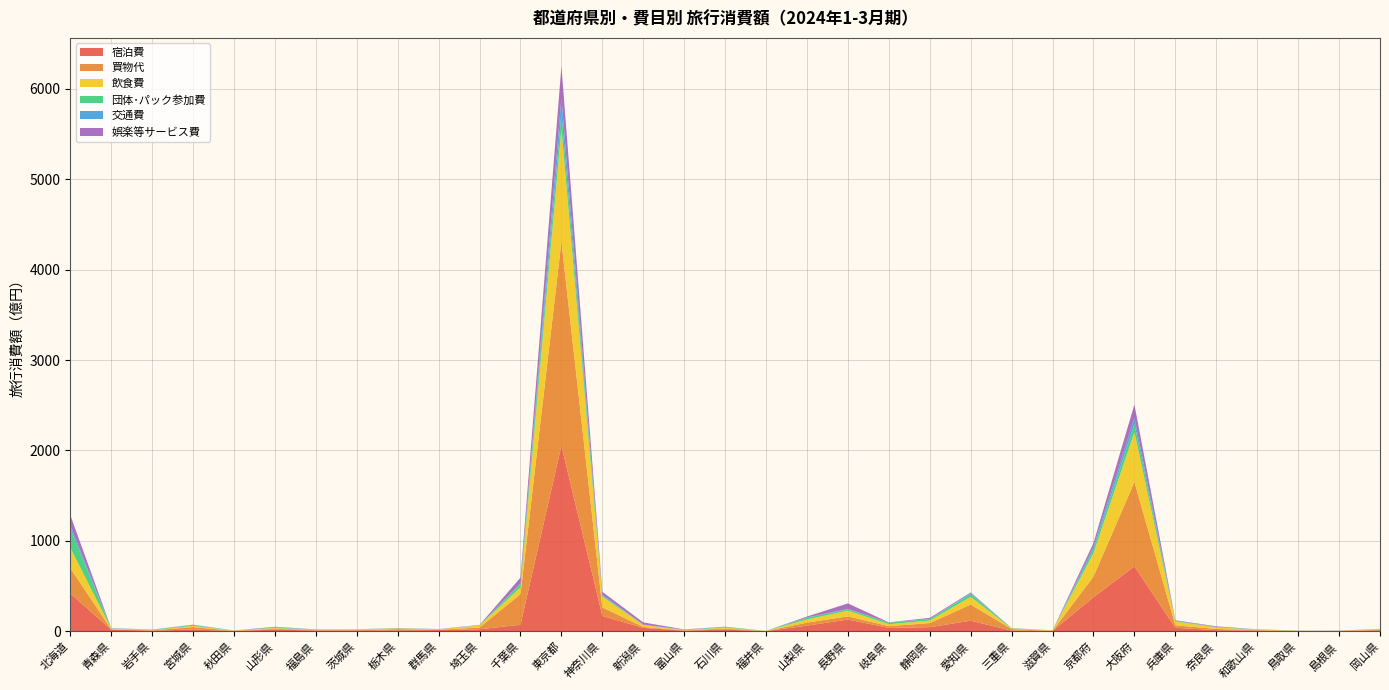

Reading left to right, extract all data points from this chart.

宿泊費: 418.6	18.4	7.2	19.8	3.3	19.2	9.0	10.0	10.9	13.7	22.1	72.5	2053.5	170.5	38.2	6.2	19.4	2.3	62.6	129.6	38.1	45.7	117.1	7.2	4.1	376.7	718.3	39.1	12.4	9.1	2.9	1.9	11.7
買物代: 280.2	3.9	2.8	26.6	1.8	8.1	3.6	2.4	13.0	3.4	19.7	338.9	2256.4	93.6	10.1	4.1	10.4	0.5	33.6	35.6	18.9	45.4	178.7	17.5	1.4	228.1	933.9	27.8	13.2	2.2	3.0	0.4	6.4
飲食費: 225.5	7.9	2.7	13.6	2.6	9.4	3.3	7.0	7.8	5.0	22.9	74.5	1249.4	118.7	22.2	2.9	11.2	1.0	35.0	62.9	21.0	27.6	85.6	5.3	4.0	260.6	549.8	41.7	18.8	5.3	1.5	1.5	7.5
団体･パック参加費: 212.2	1.7	4.5	9.3	1.2	6.9	3.7	0.7	2.5	1.4	1.6	38.1	171.2	11.4	1.9	3.3	7.8	0.9	19.1	15.4	17.7	15.9	30.7	3.5	1.2	39.7	91.4	6.6	2.8	4.0	0.6	0.4	0.5
交通費: 35.4	1.9	0.5	1.5	0.2	1.1	0.6	1.4	1.0	0.4	1.9	6.4	171.1	10.7	2.3	0.8	0.5	0.0	2.8	4.3	1.4	2.7	9.7	0.3	0.1	29.2	65.1	3.1	1.6	0.6	0.2	0.0	0.5
娯楽等サービス費: 114.3	1.6	1.0	2.9	0.3	5.1	0.9	0.6	0.9	1.3	2.4	63.3	349.6	32.0	23.2	3.5	1.5	0.1	10.2	60.8	2.2	11.7	8.1	1.1	0.3	43.0	150.0	4.0	6.4	0.7	0.2	3.0	0.5